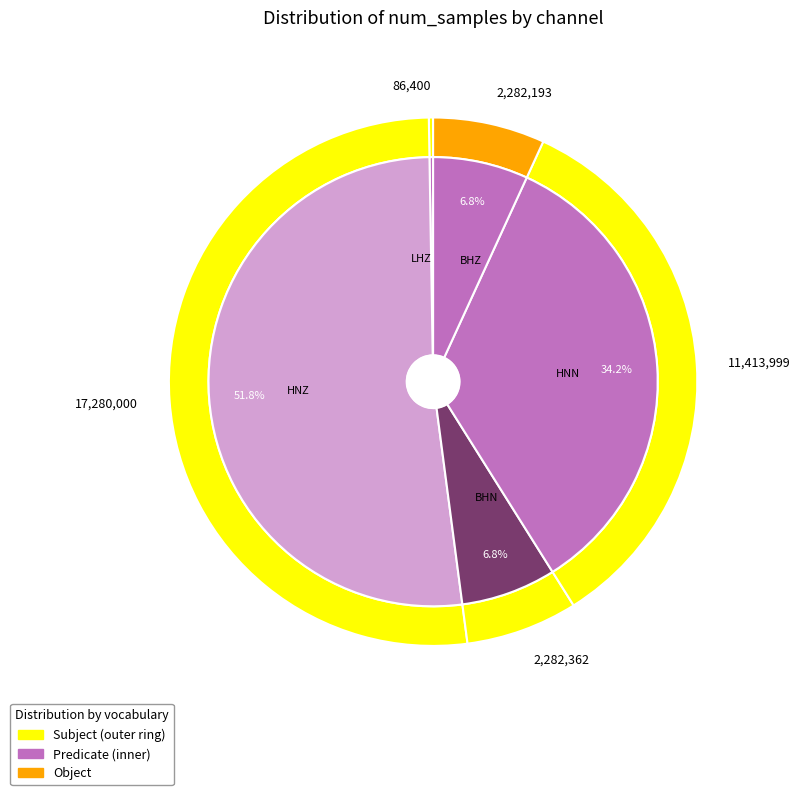

To the nearest percent, what is the combined percentage of HNZ and BHZ?

59%